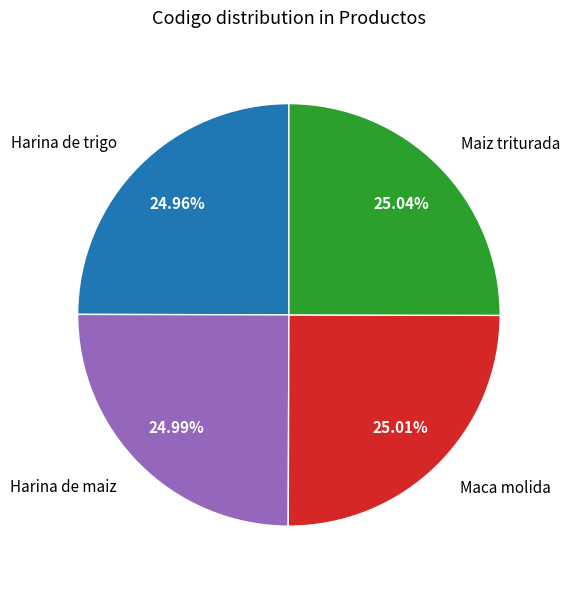

What percentage is the Maiz triturada slice, to the nearest percent?

25%